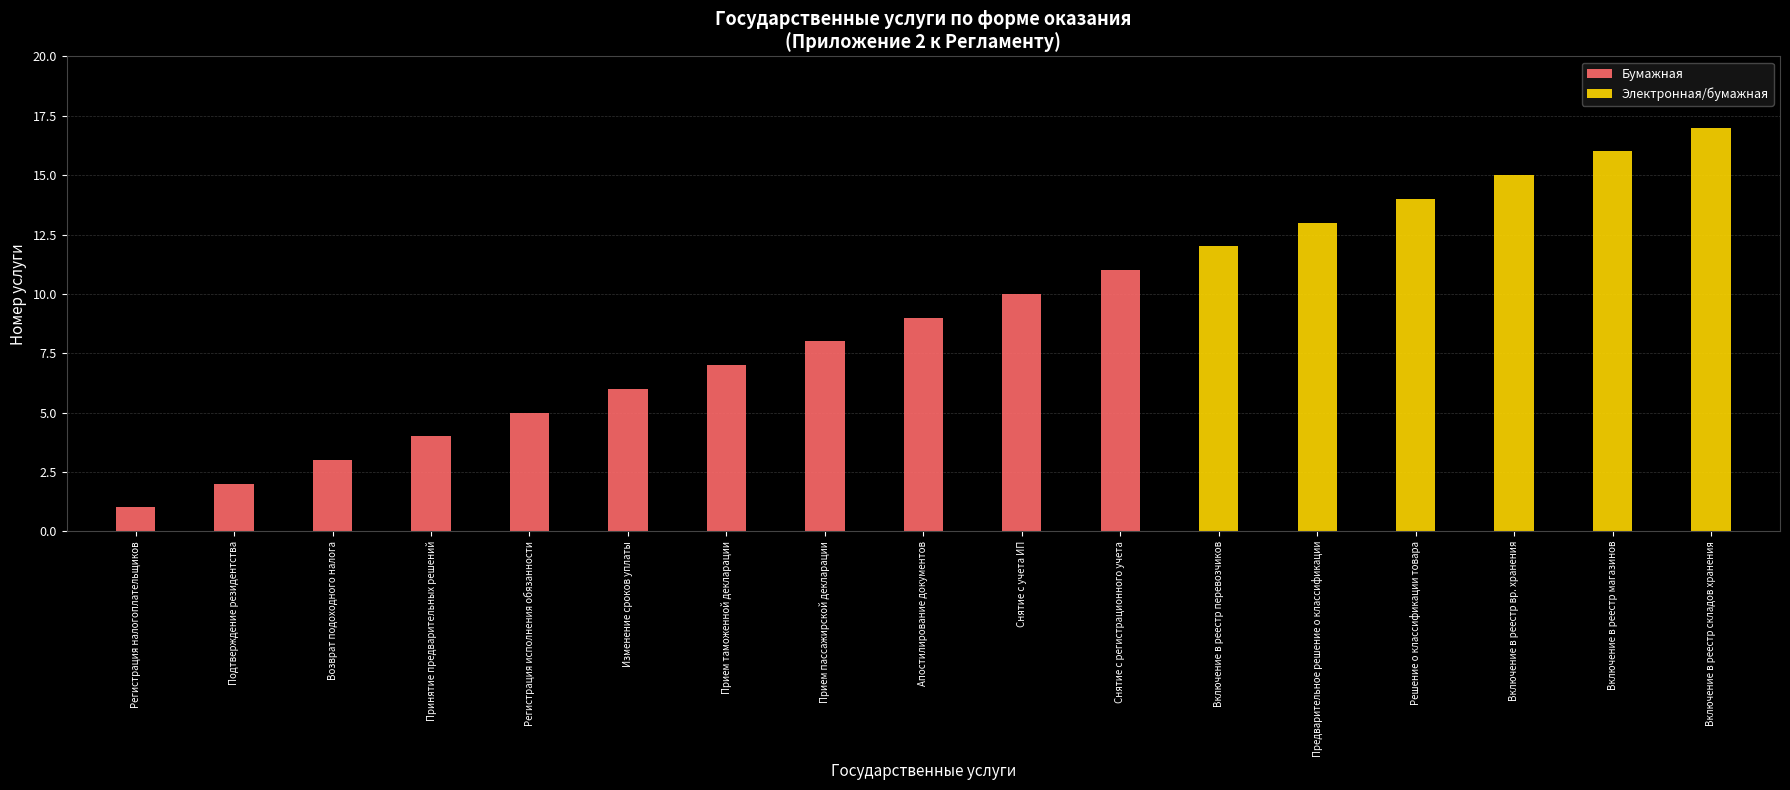

The Бумажная series shows 6 at Принятие предварительных решений. True or false?

False